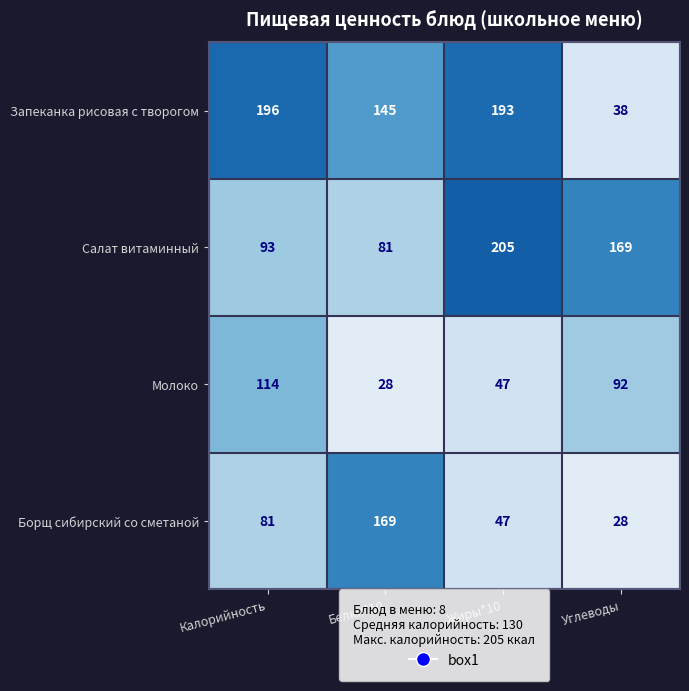

What is the sum of the Борщ сибирский со сметаной values at Белки*10 and Углеводы?

197